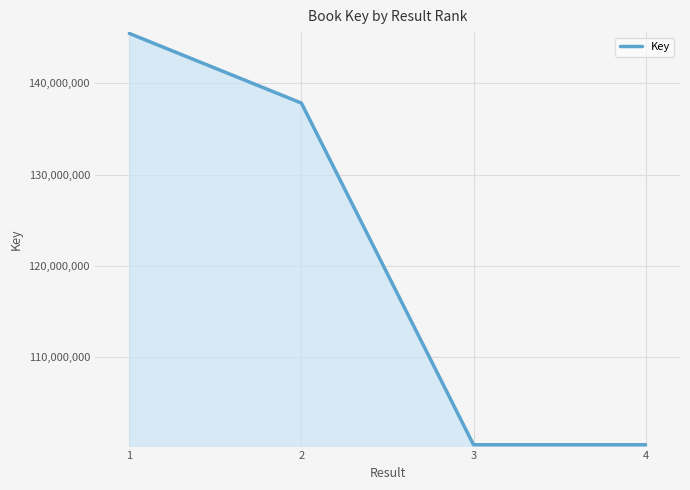

Is it true that the value at 2 is 240517734?

False